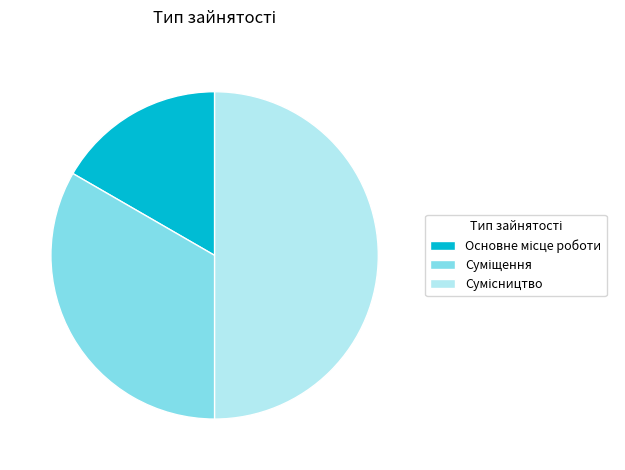

How many slices are in this pie chart?

3